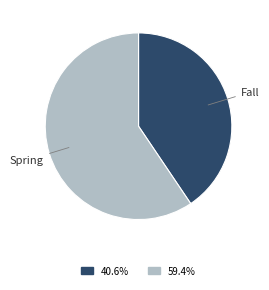

How many slices are in this pie chart?

2